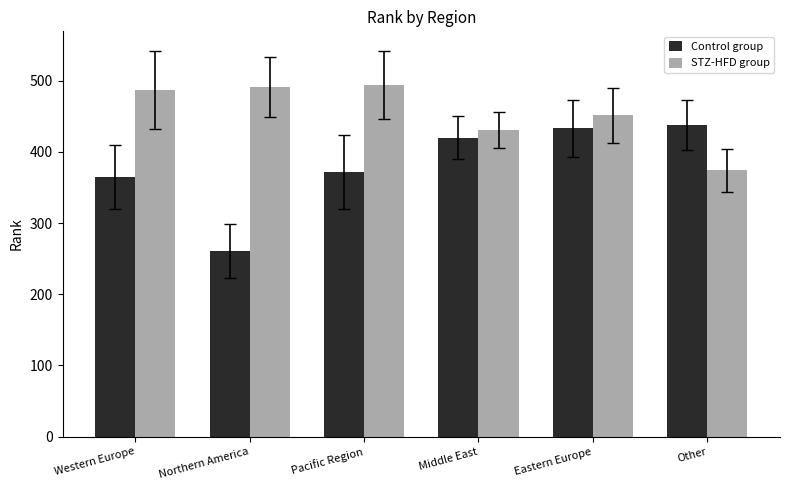

Is the value of Control group at Eastern Europe greater than the value of STZ-HFD group at Northern America?

No